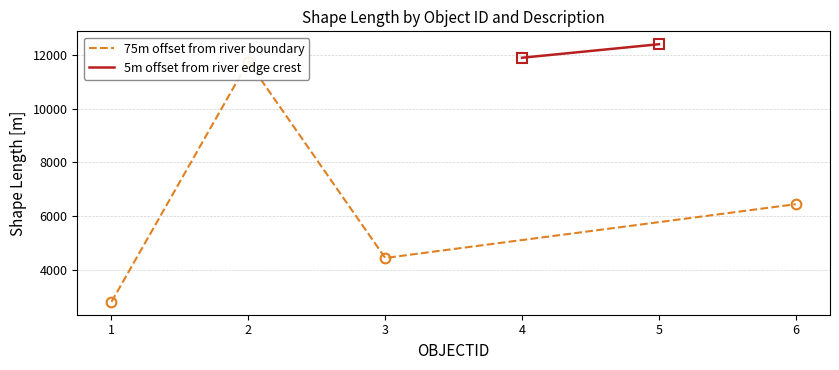

The chart shows a value of 4443.6 at 3. True or false?

True